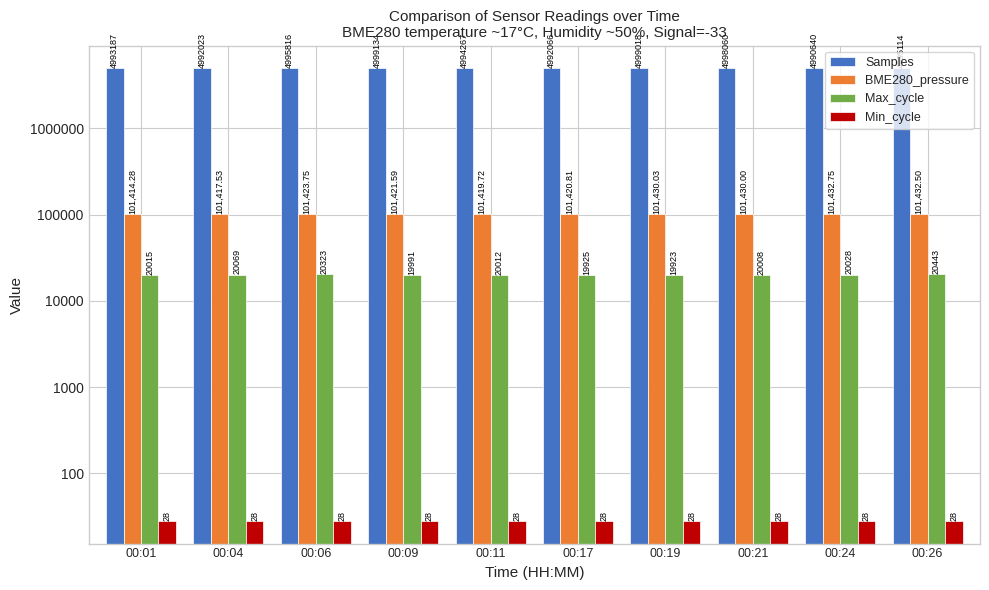

The Max_cycle series shows 5833.2 at 00:11. True or false?

False